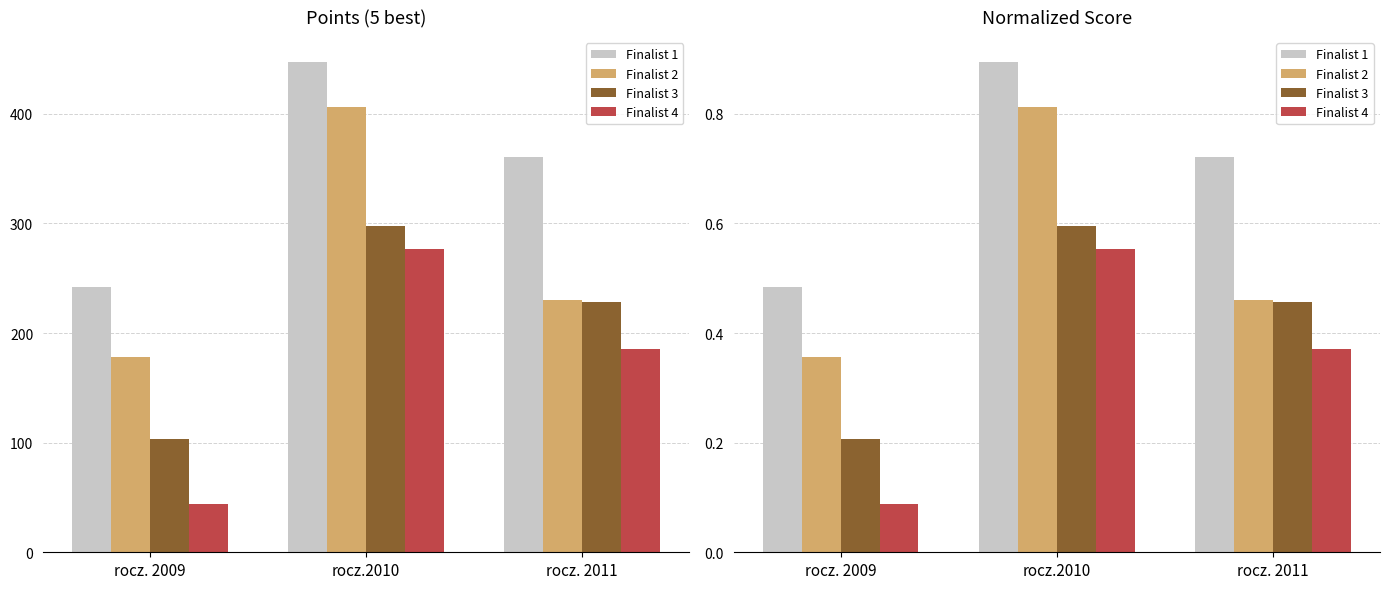

At rocz. 2011, list the series in order from smallest to largest.

Finalist 4, Finalist 3, Finalist 2, Finalist 1